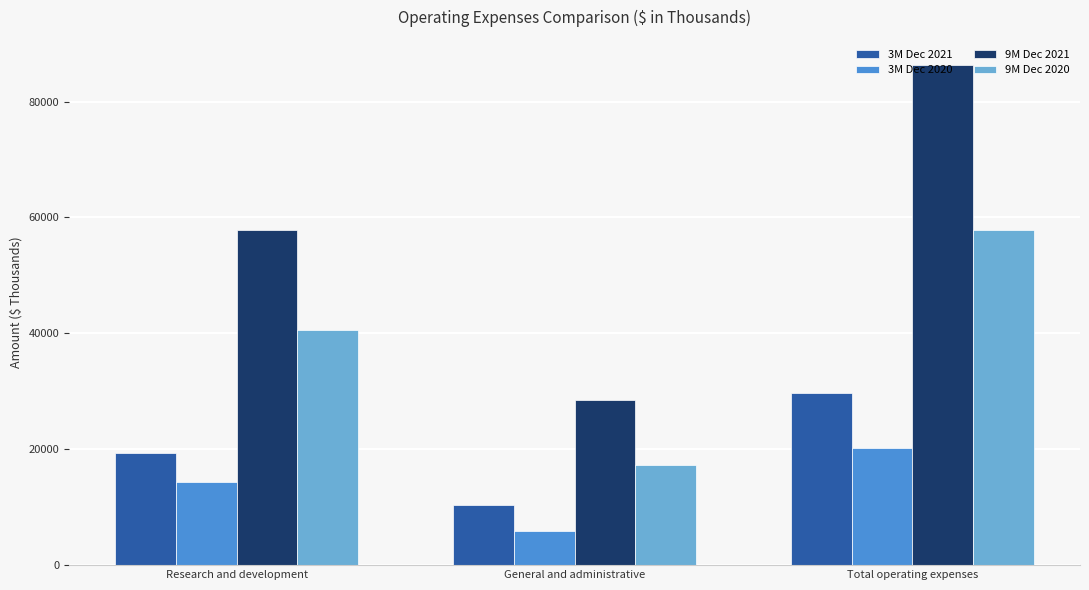

Reading left to right, what are all the values shown in this chart?

3M Dec 2021: 19353	10345	29698
3M Dec 2020: 14322	5953	20275
9M Dec 2021: 57809	28517	86326
9M Dec 2020: 40529	17242	57771